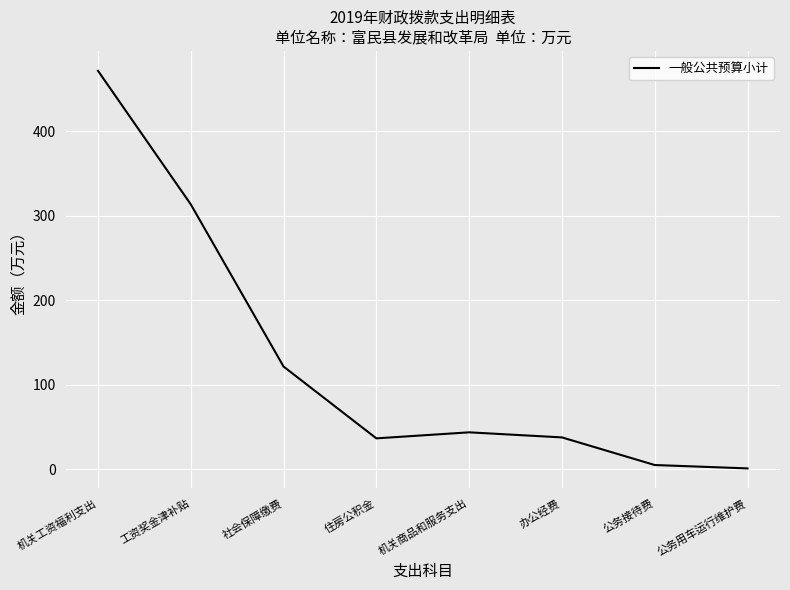

What is the ratio of the value at 机关工资福利支出 to the value at 办公经费?

12.5